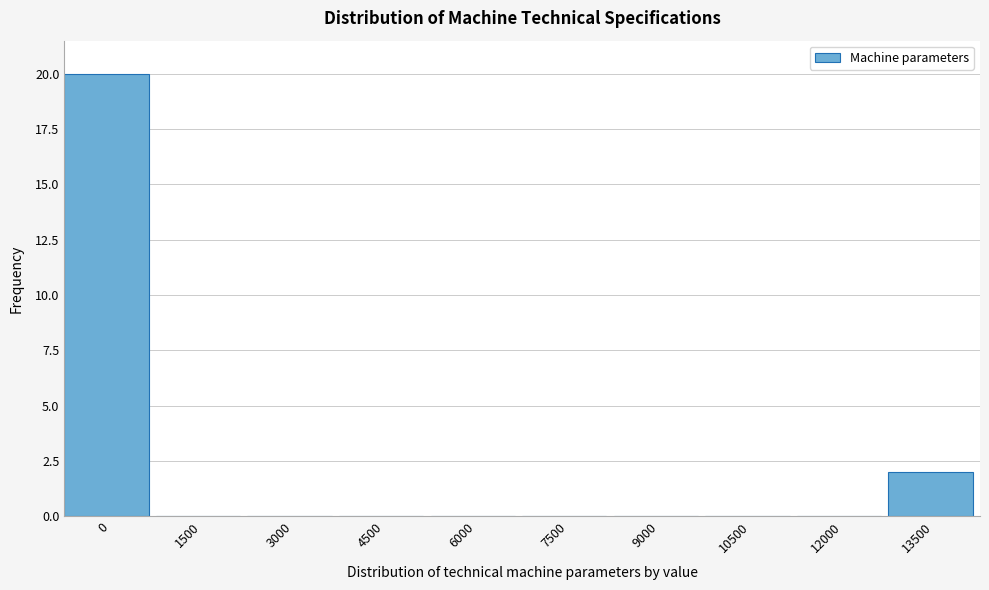

Reading left to right, list all the values displayed in this chart.

0=20	1500=0	3000=0	4500=0	6000=0	7500=0	9000=0	10500=0	12000=0	13500=2